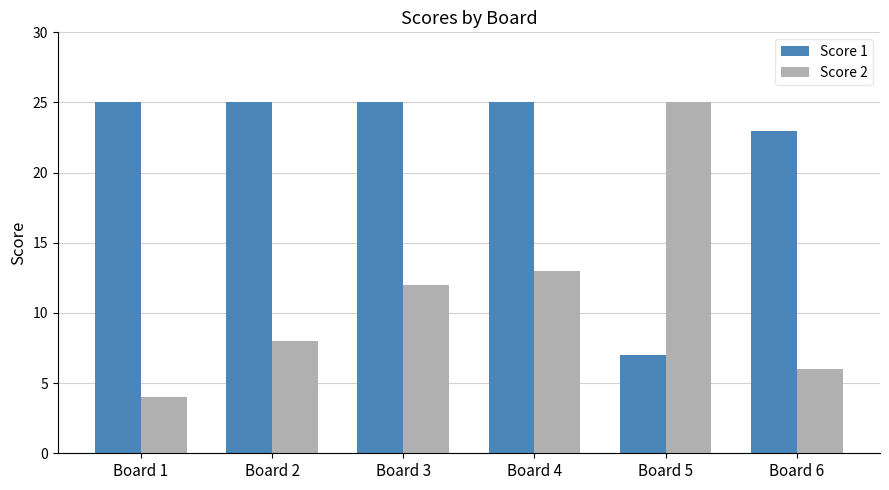

Which series changed the most between Board 3 and Board 5?

Score 1